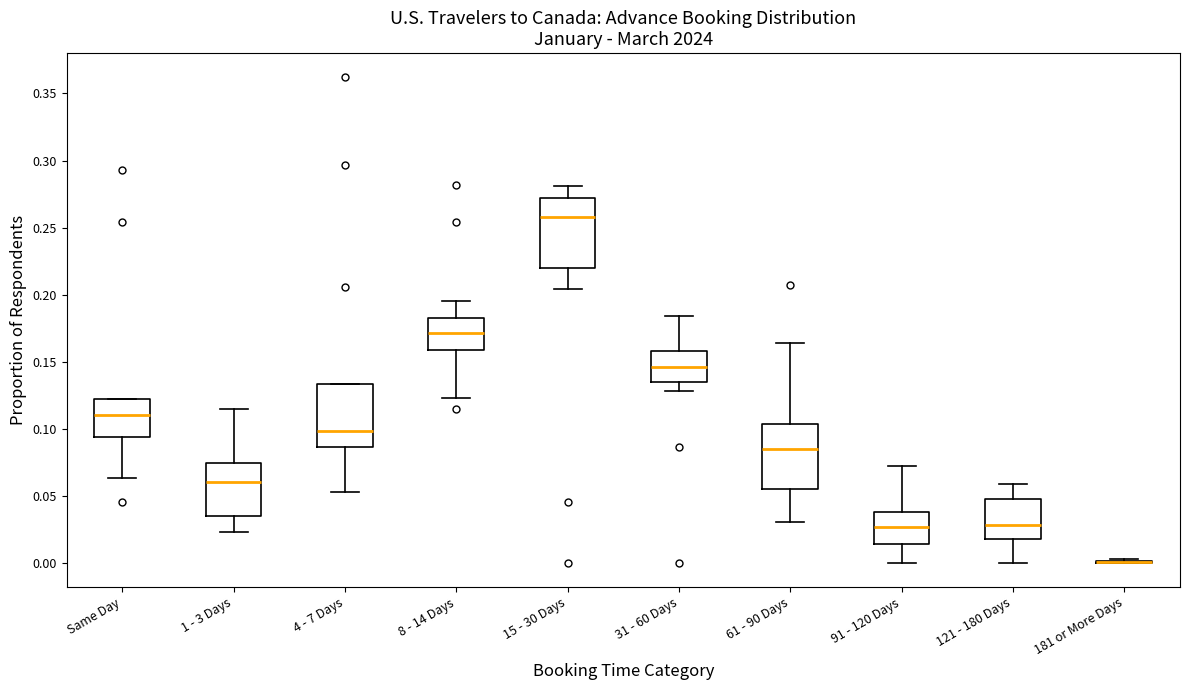

Reading left to right, read every box against the y-axis: the position of its median line, the range the box covers, and the ends of its whiskers. The values are not printed on the chart, so give them approximately, as read against the axis.

Same Day: median 0.110, box 0.095 to 0.120, whiskers 0.065 to 0.120
1 - 3 Days: median 0.060, box 0.035 to 0.075, whiskers 0.025 to 0.115
4 - 7 Days: median 0.100, box 0.085 to 0.135, whiskers 0.055 to 0.135
8 - 14 Days: median 0.170, box 0.160 to 0.180, whiskers 0.125 to 0.195
15 - 30 Days: median 0.260, box 0.220 to 0.270, whiskers 0.205 to 0.280
31 - 60 Days: median 0.145, box 0.135 to 0.160, whiskers 0.130 to 0.185
61 - 90 Days: median 0.085, box 0.055 to 0.105, whiskers 0.030 to 0.165
91 - 120 Days: median 0.025, box 0.015 to 0.040, whiskers 0.000 to 0.070
121 - 180 Days: median 0.030, box 0.020 to 0.045, whiskers 0.000 to 0.060
181 or More Days: box collapsed to a line at 0.000, whiskers 0.000 to 0.005